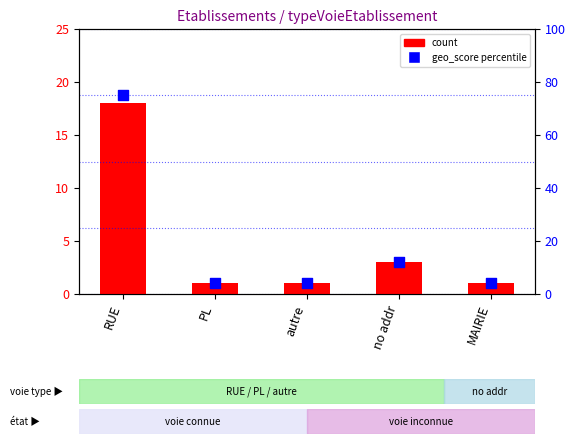

Which series has the largest total across all categories?

geo_score percentile